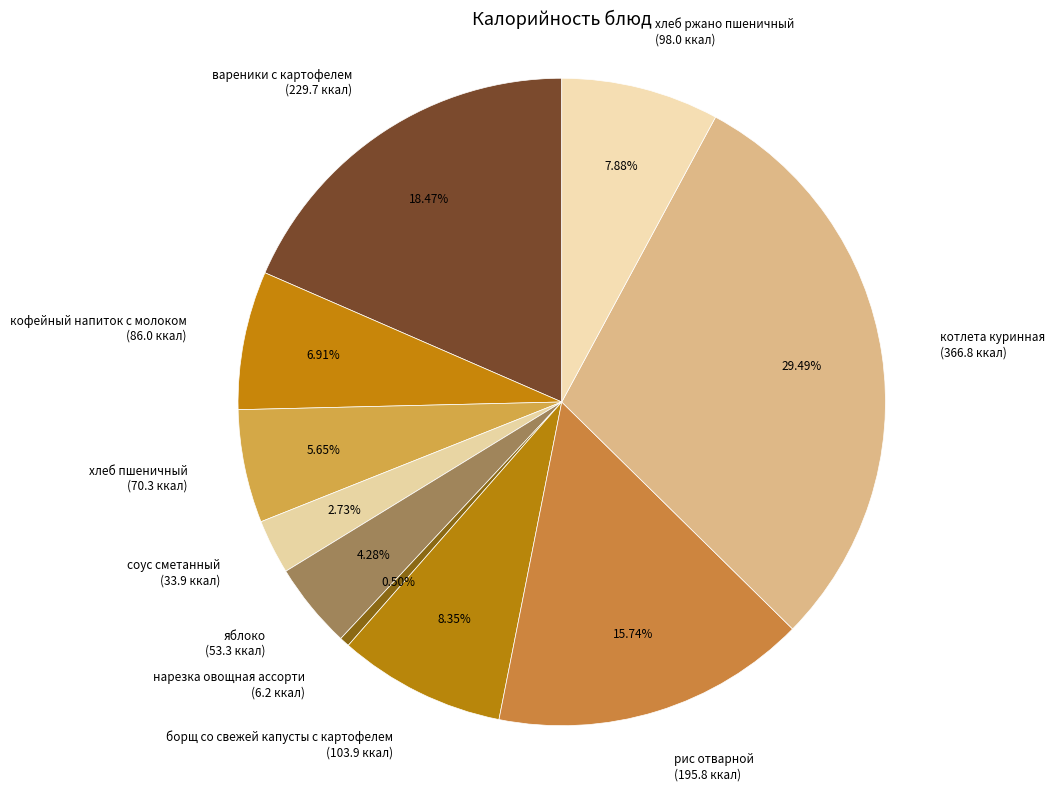

Which has a higher value, борщ со свежей капусты с картофелем or нарезка овощная ассорти?

борщ со свежей капусты с картофелем